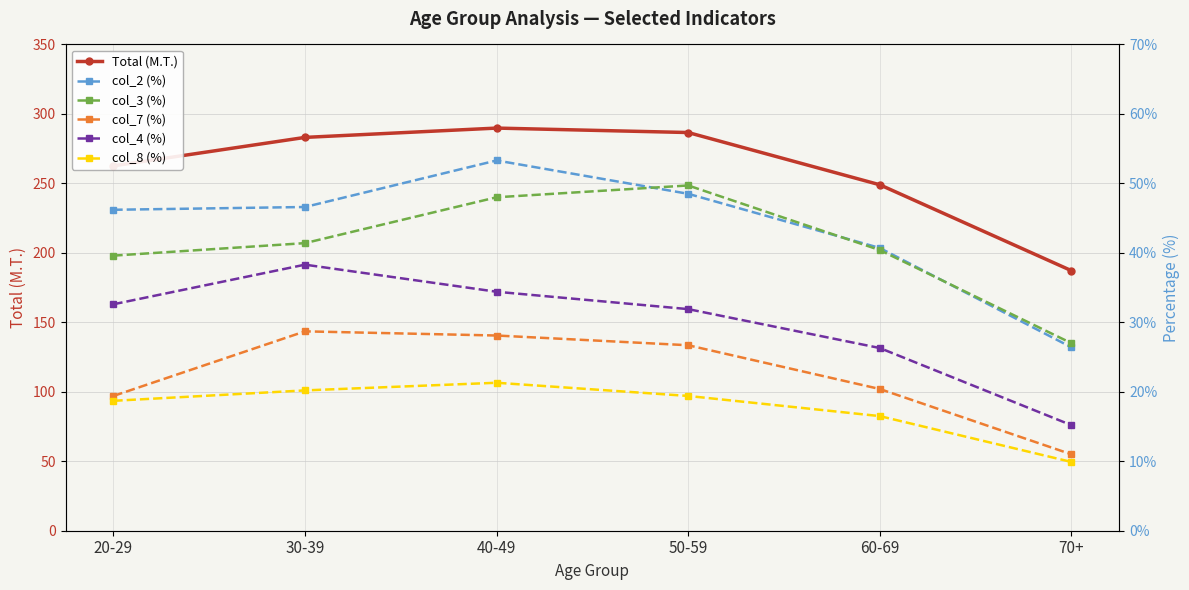

True or false: col_2 (%) and Total (M.T.) cross at least once.

False